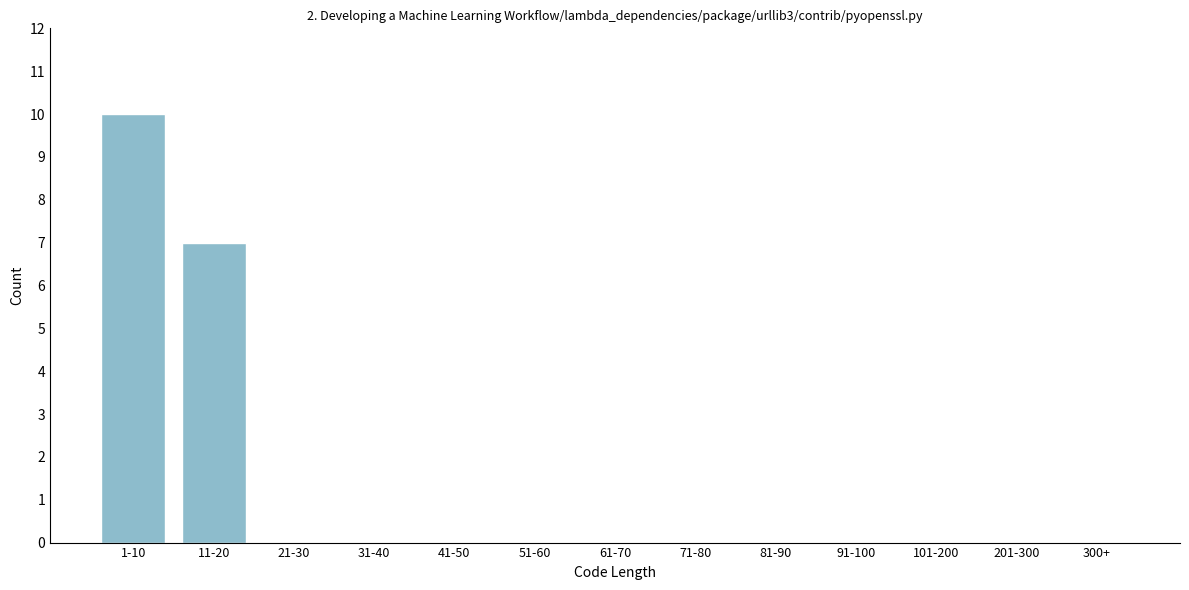

Reading left to right, what are all the values shown in this chart?

1-10=10	11-20=7	21-30=0	31-40=0	41-50=0	51-60=0	61-70=0	71-80=0	81-90=0	91-100=0	101-200=0	201-300=0	300+=0